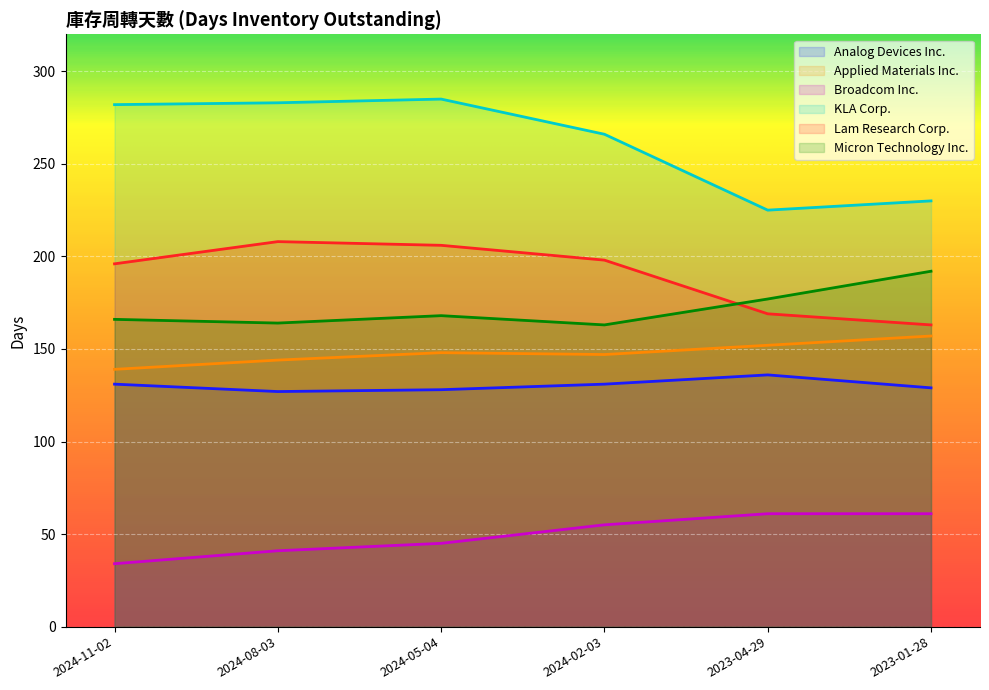

At which category is the sum across all series the highest?

2024-05-04